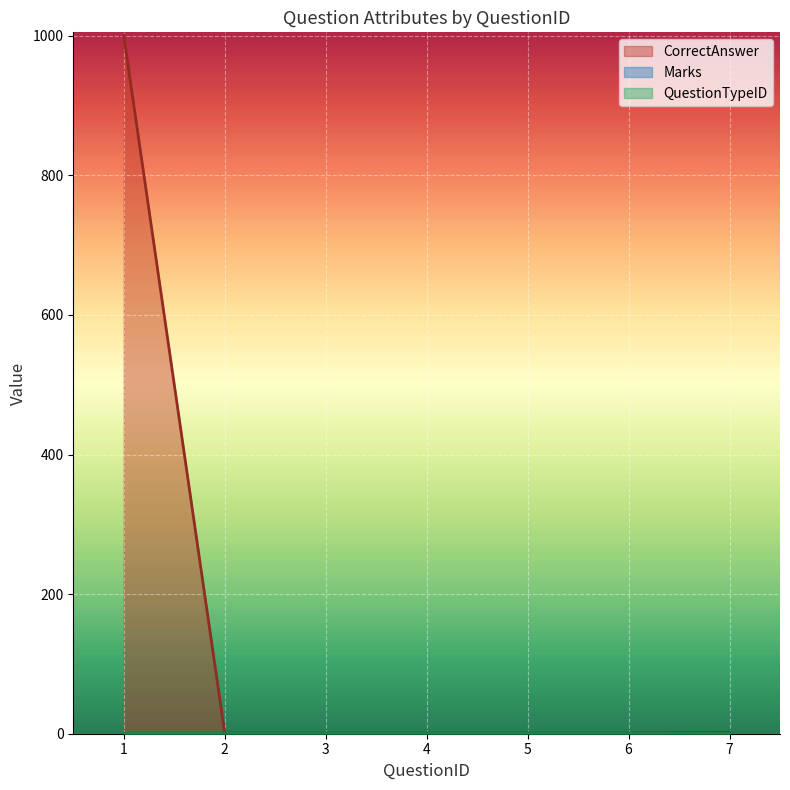

Between 1 and 7, which series saw the biggest shift?

CorrectAnswer_numeric